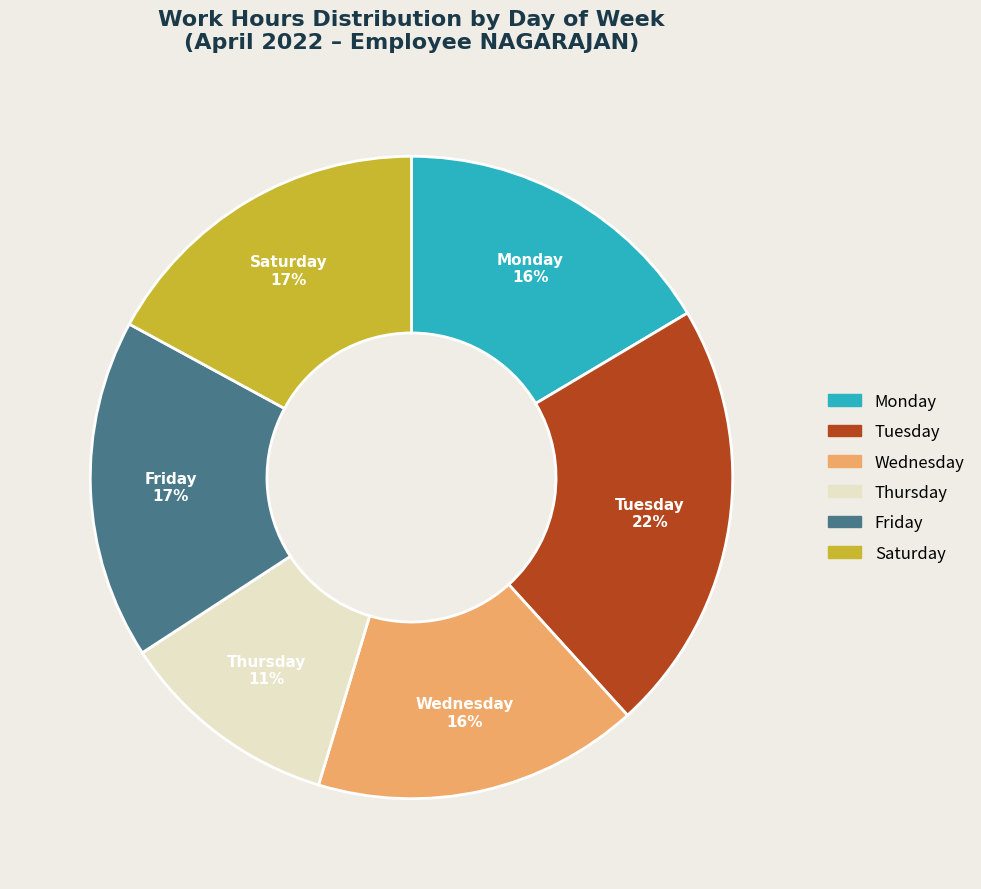

To the nearest percent, what is the difference between the largest and smallest slice percentages?

11%